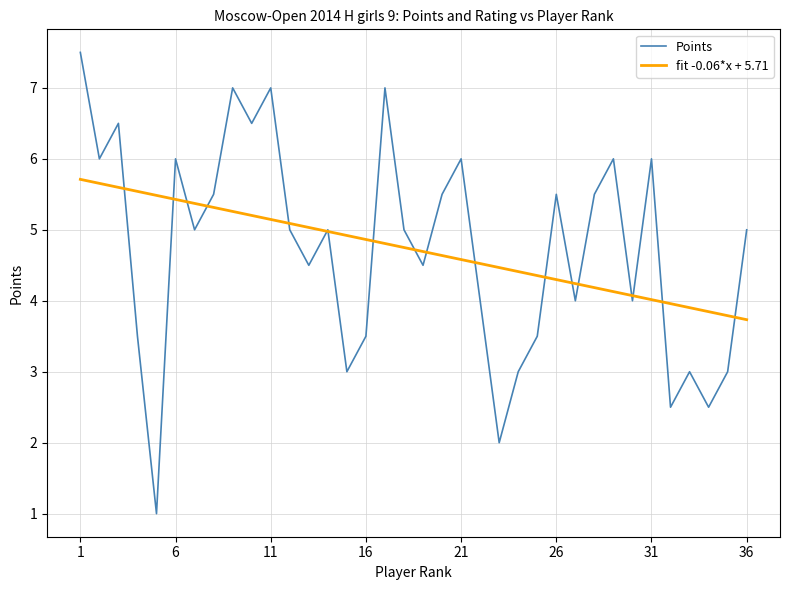

At which category does the chart reach its minimum across all series?

5